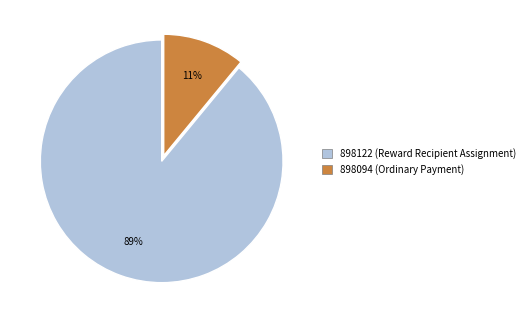

Combined, do 898122 (Reward Recipient Assignment) and 898094 (Ordinary Payment) account for over 50%?

Yes